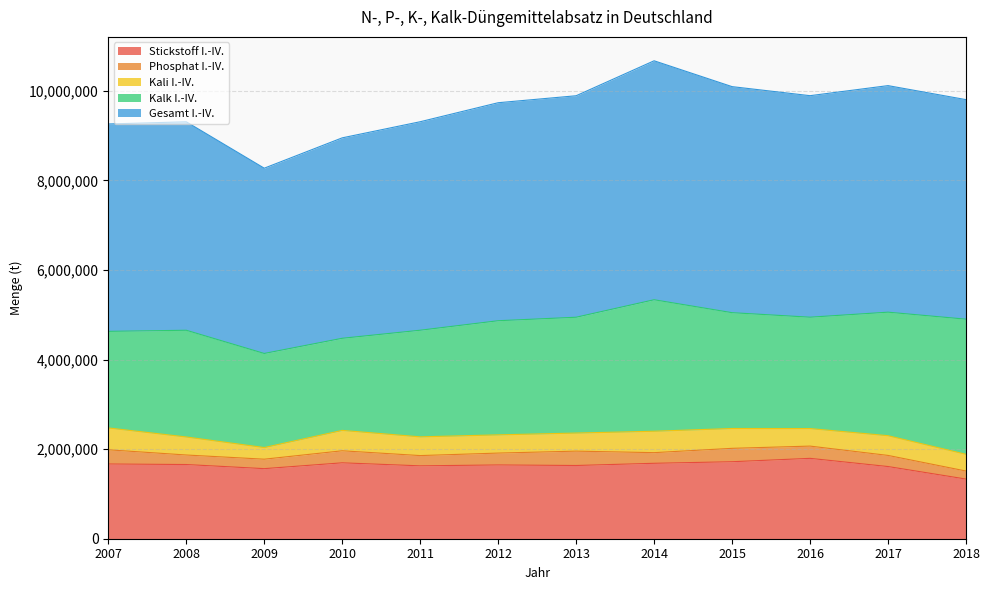

The Stickstoff I.-IV. series shows 2479843 at 2015. True or false?

False